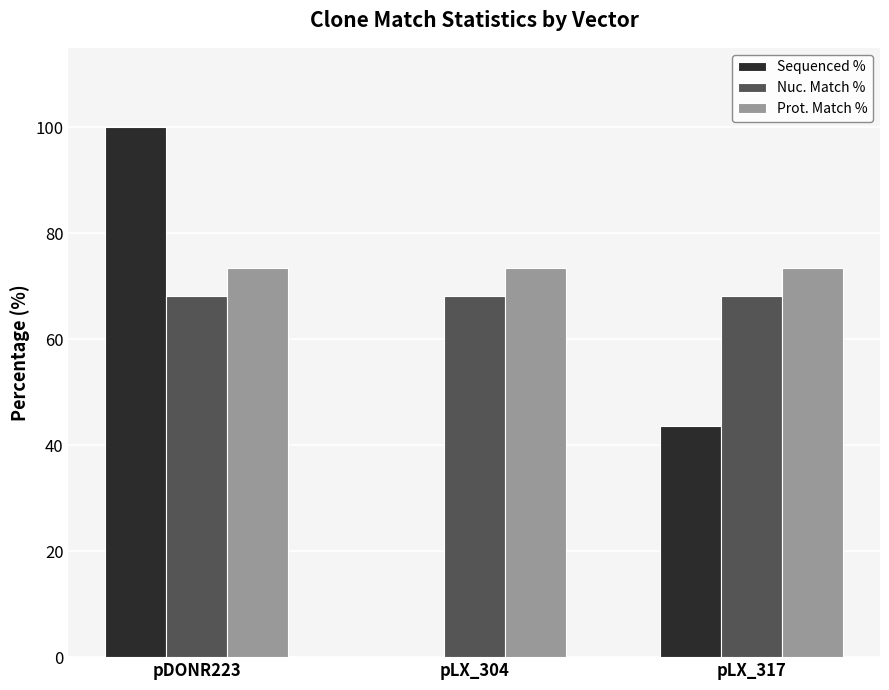

Between pDONR223 and pLX_317, which series saw the biggest shift?

Sequenced %